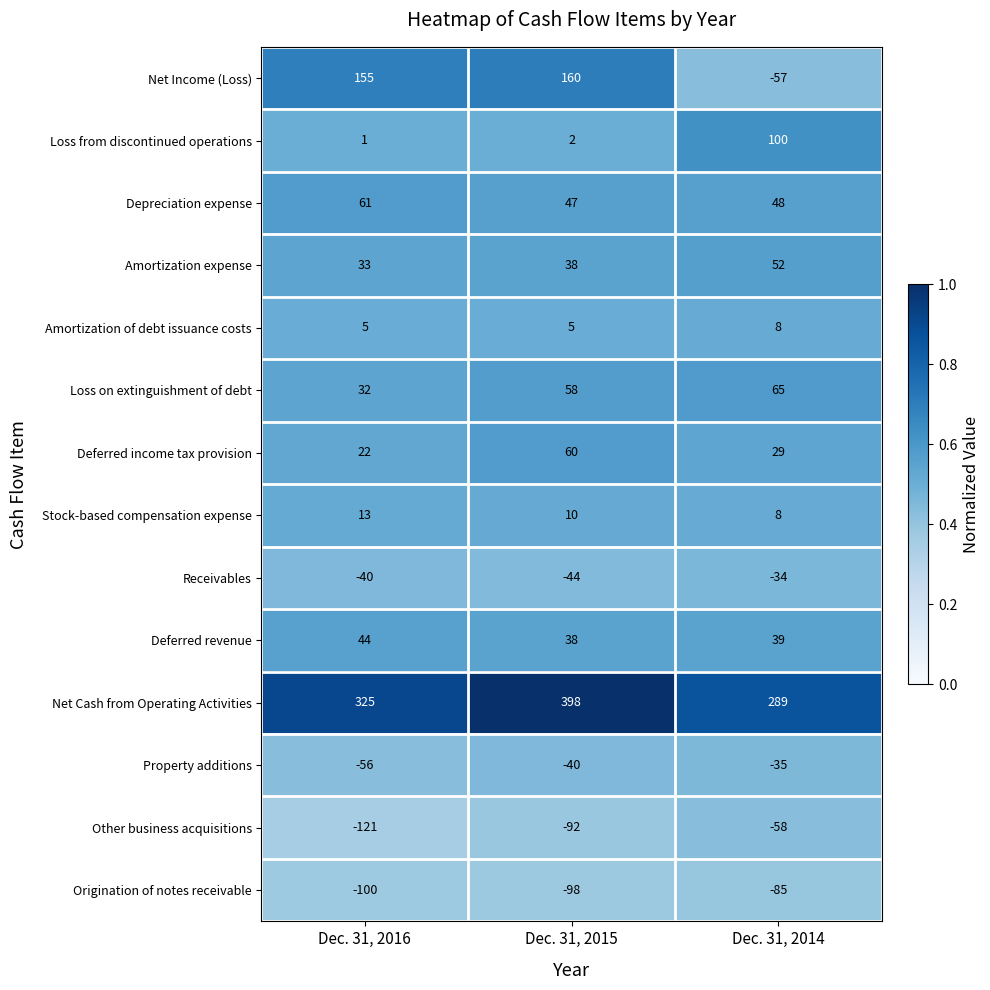

Read the Property additions value at Dec. 31, 2016, to the nearest 10.

-60